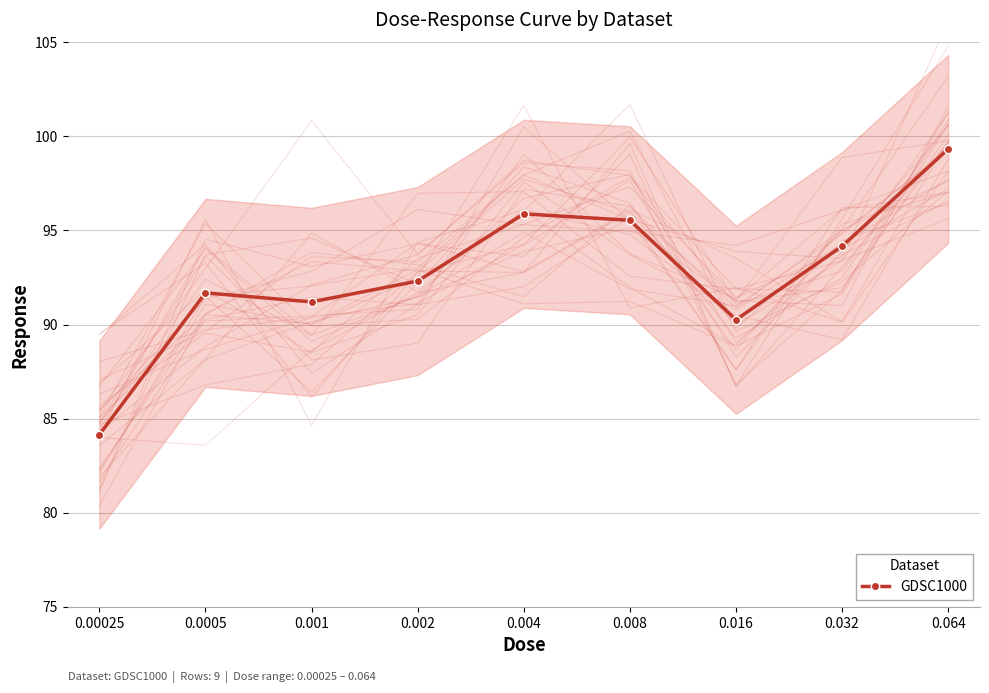

Approximately how many times larger is the value at 0.004 compared to 0.001?

1.1